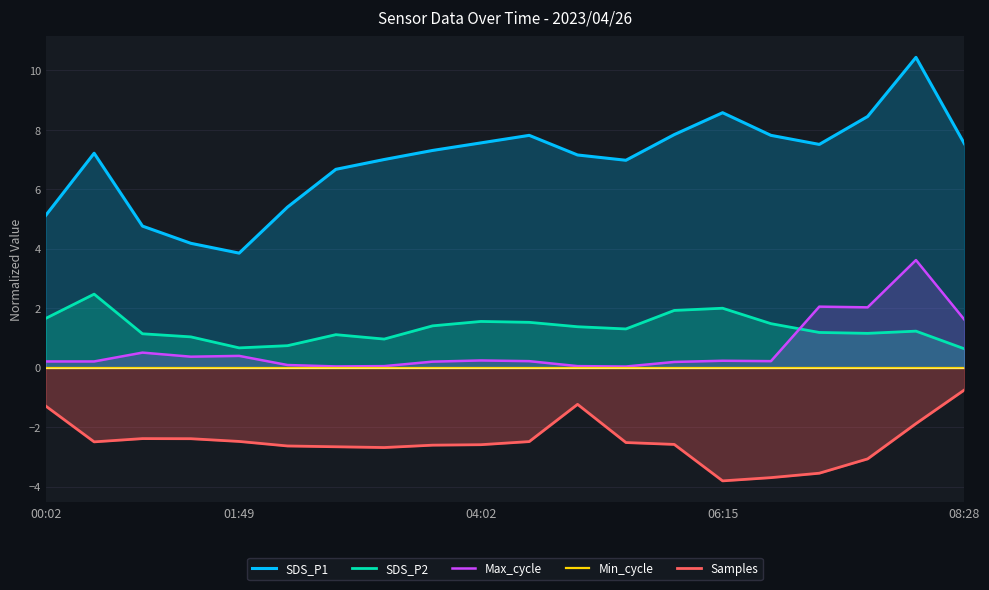

What value does the SDS_P2 series have at 08:28?

0.6